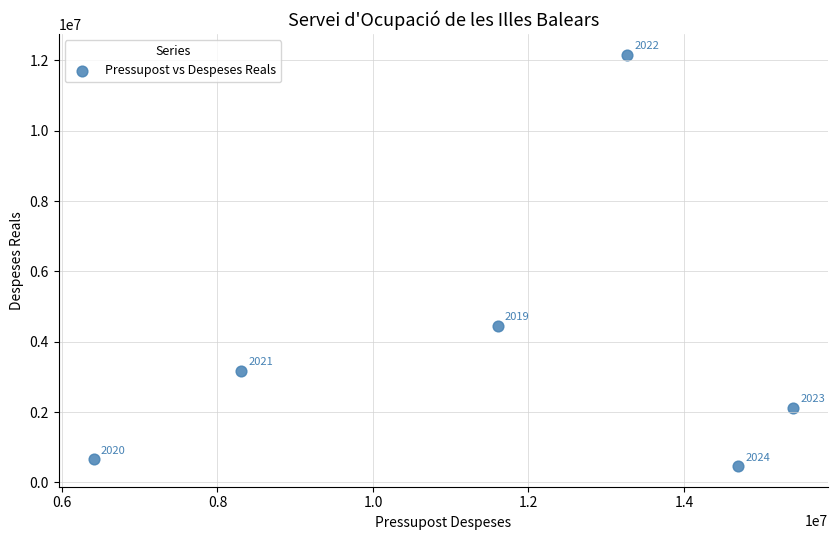

What Y value in the scatter plot is closest to 6313161?

4448669.0